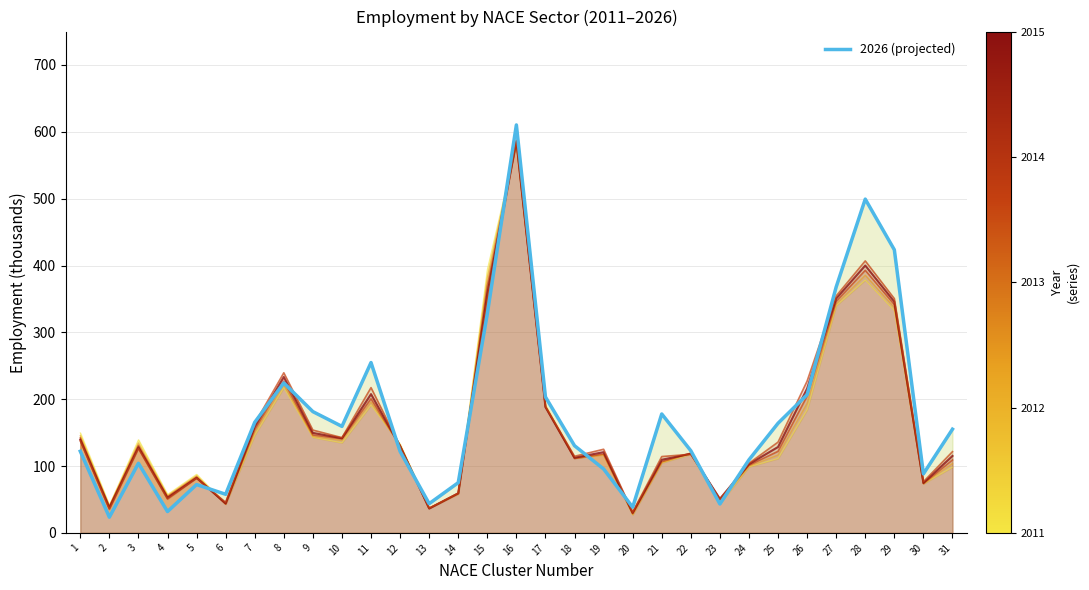

True or false: 2026 has more than 1 points higher than both neighbors.

True